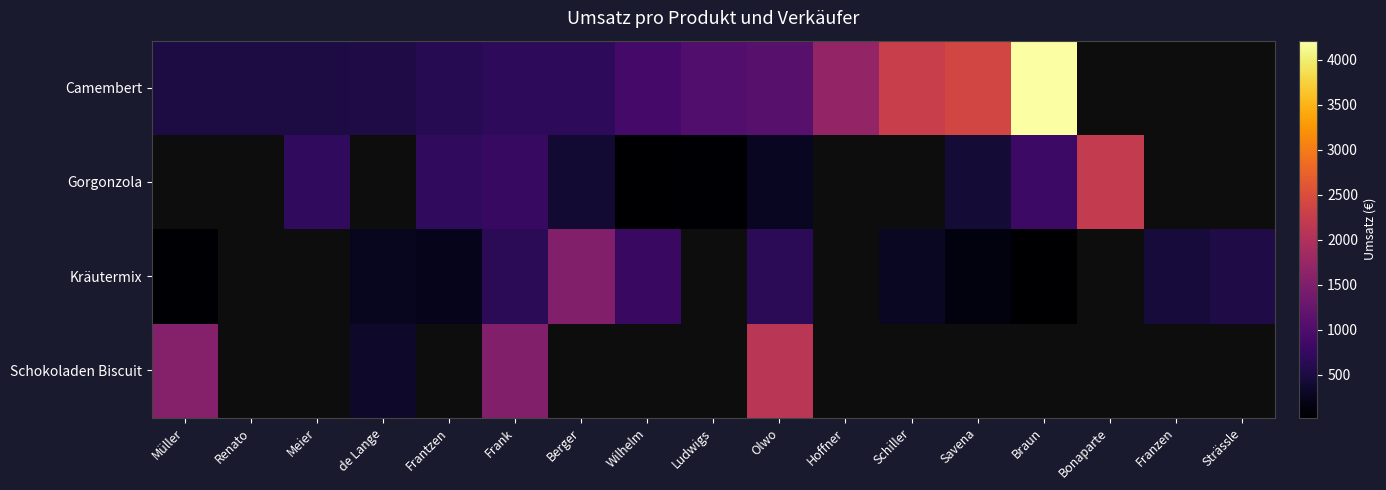

At which label is Camembert closest to 2361?

Savena